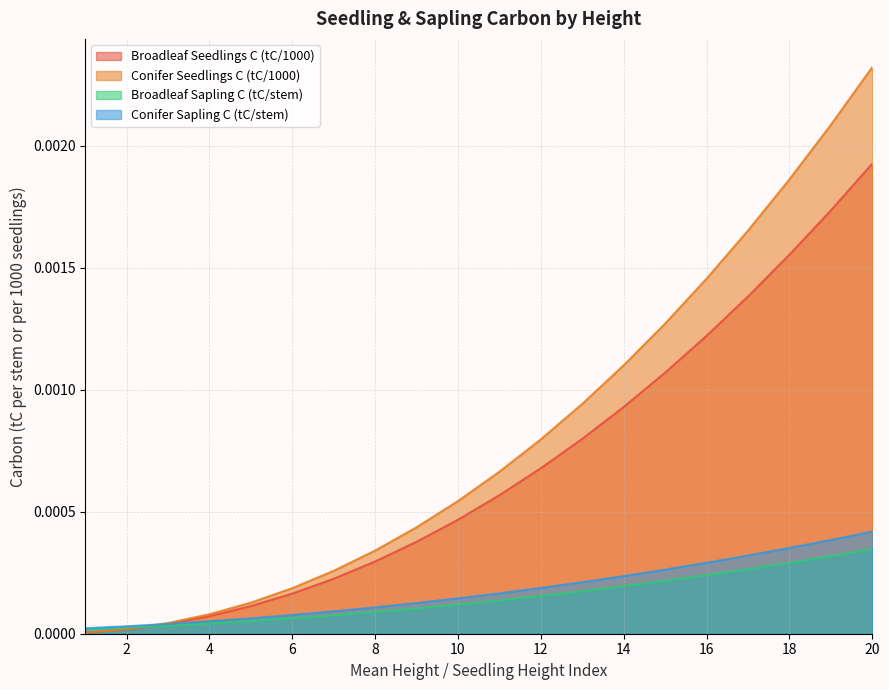

How many lines are shown in the chart?

4